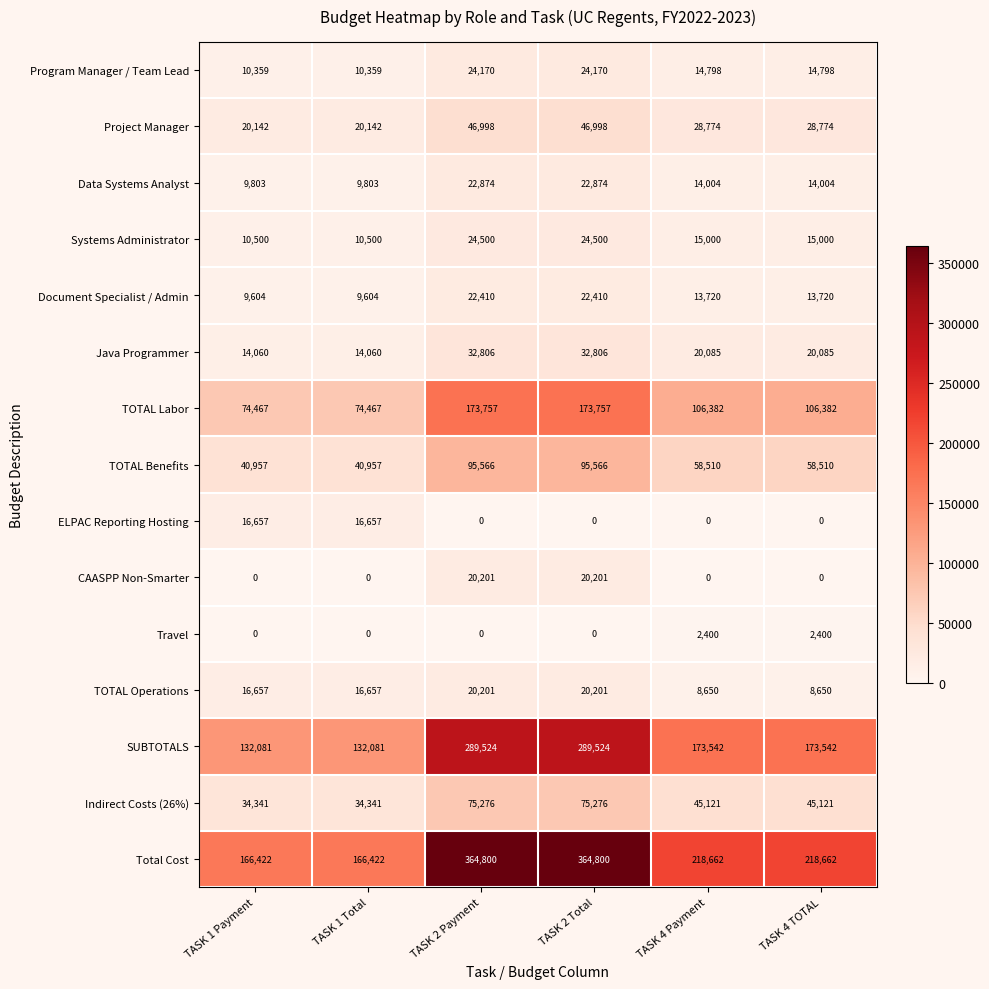

How many categories are shown in the chart?

6